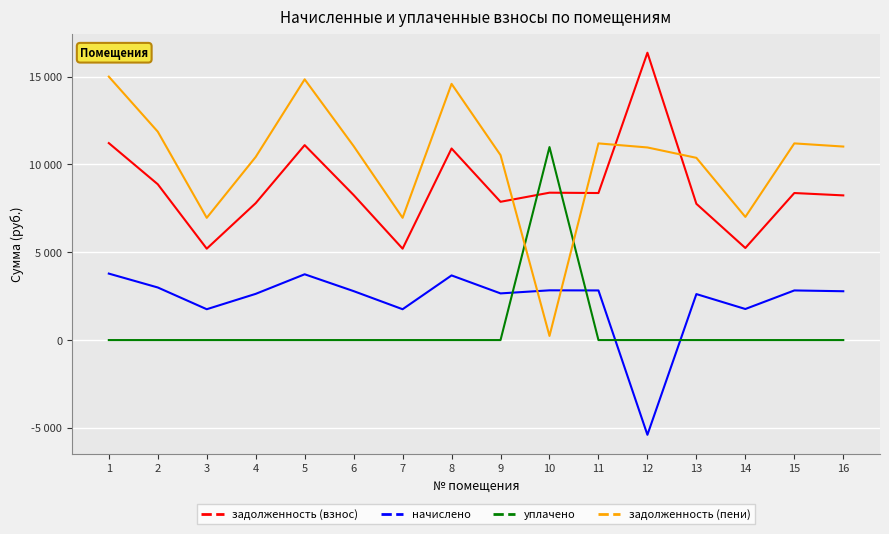

True or false: задолженность (пени) has more than 2 points higher than both neighbors.

True